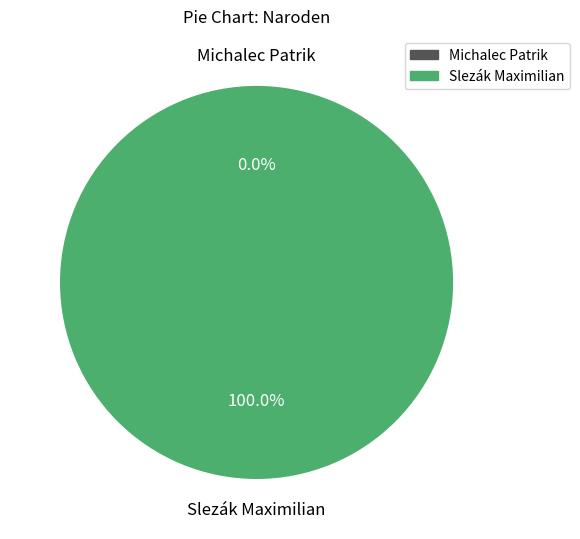

Which has a higher value, Slezák Maximilian or Michalec Patrik?

Slezák Maximilian